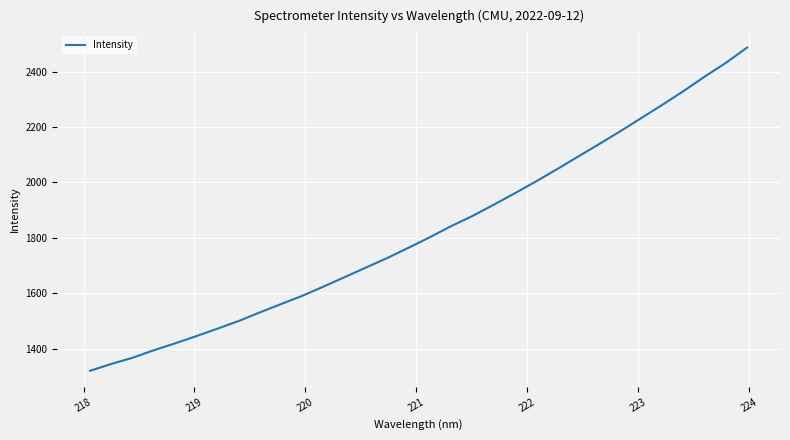

What is the smallest value displayed?

1321.2